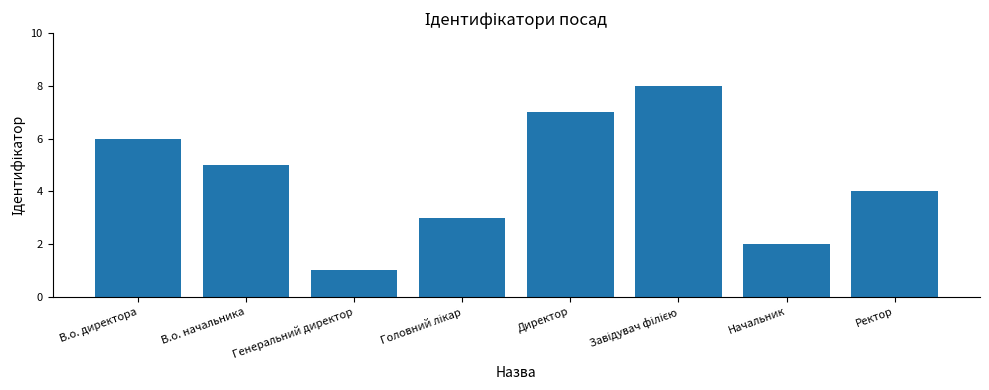

How many series are shown in this chart?

1